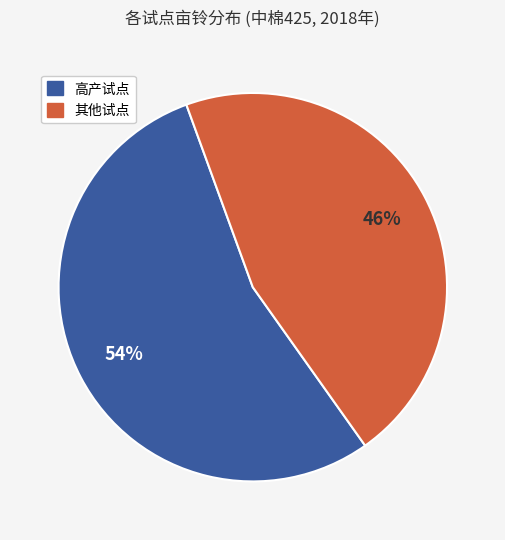

Is there any slice that represents more than half of the pie?

Yes